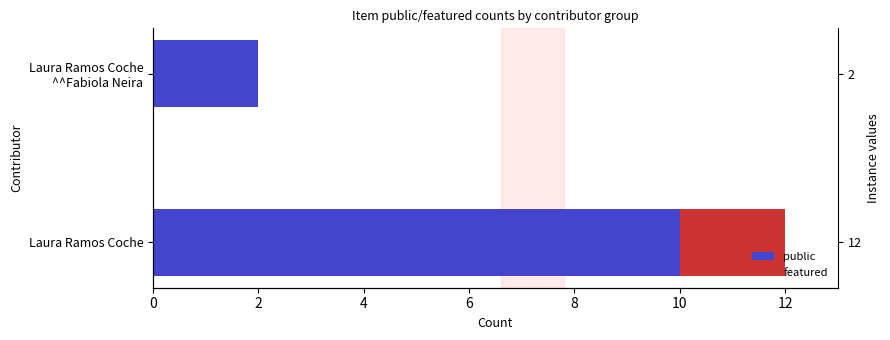

Reading left to right, extract all data points from this chart.

public: 10	2
featured: 2	0